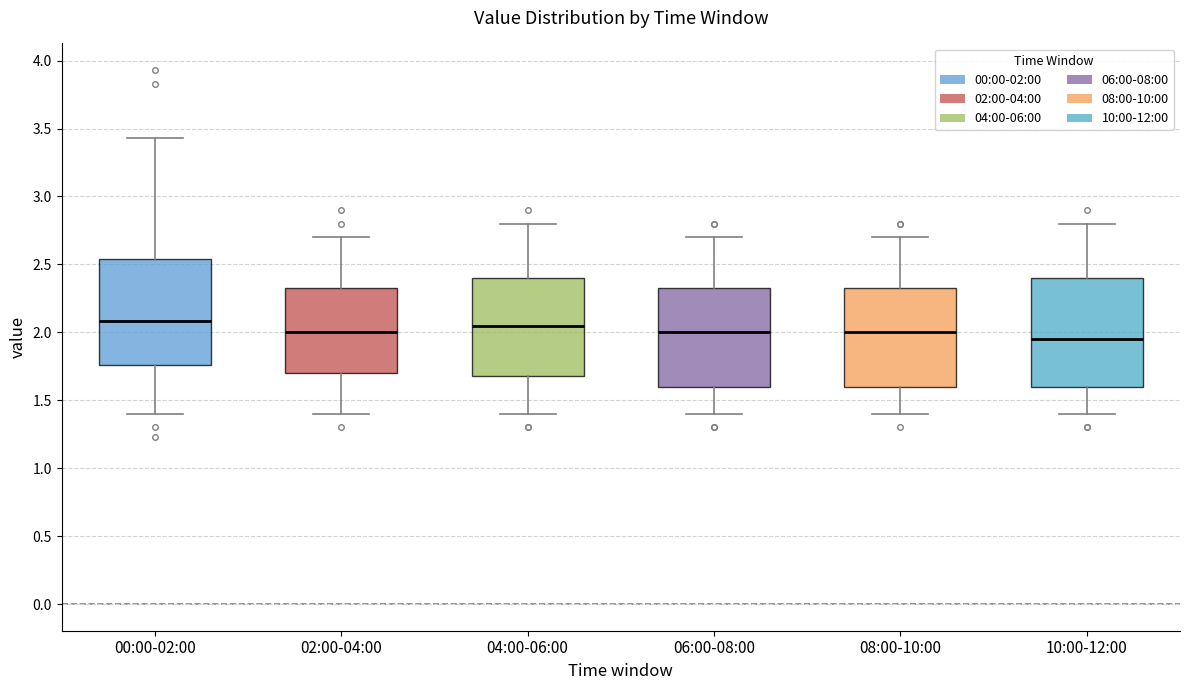

Which box has the lowest median line?

10:00-12:00